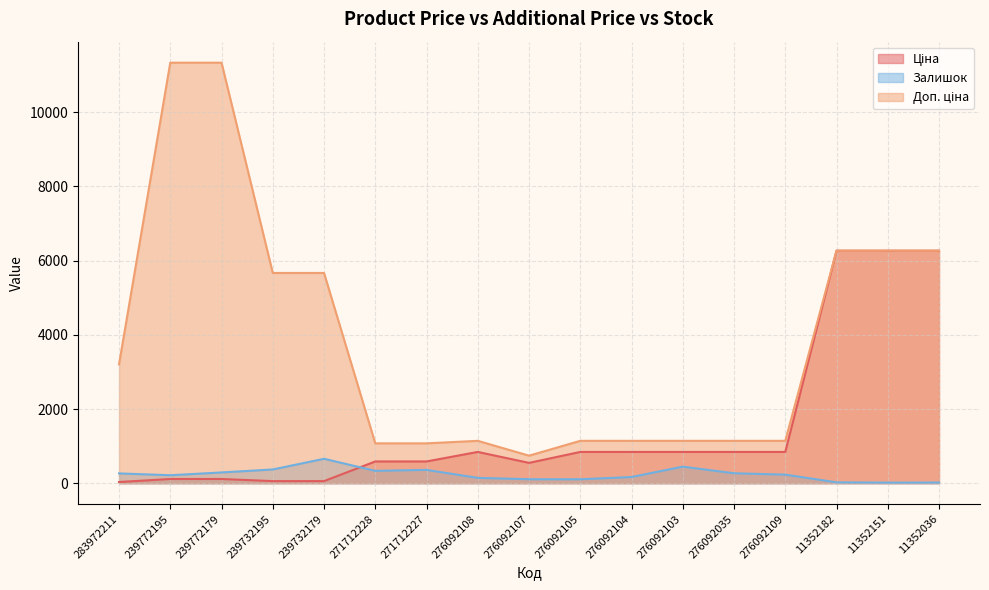

What is the minimum value shown in the chart?

16.0